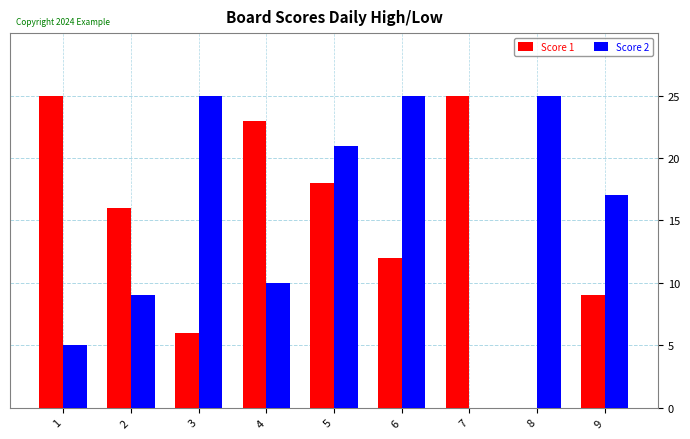

Are the bars grouped side by side (vs. stacked)?

Yes